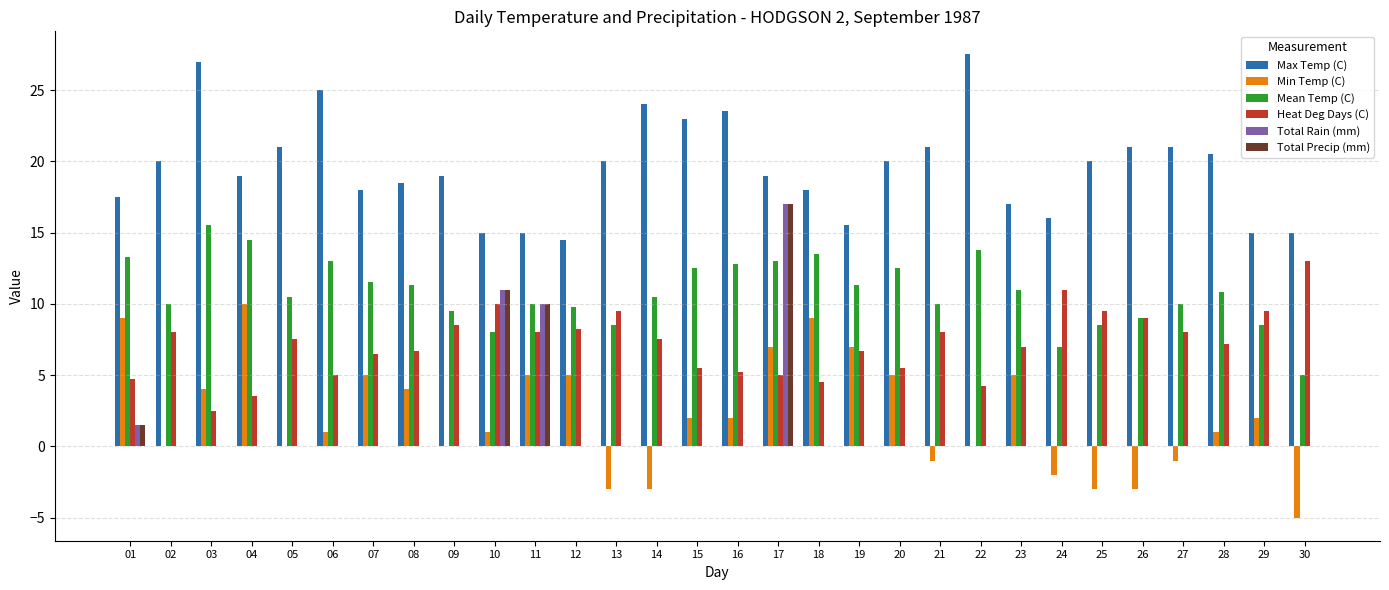

At which category is the sum across all series the highest?

17